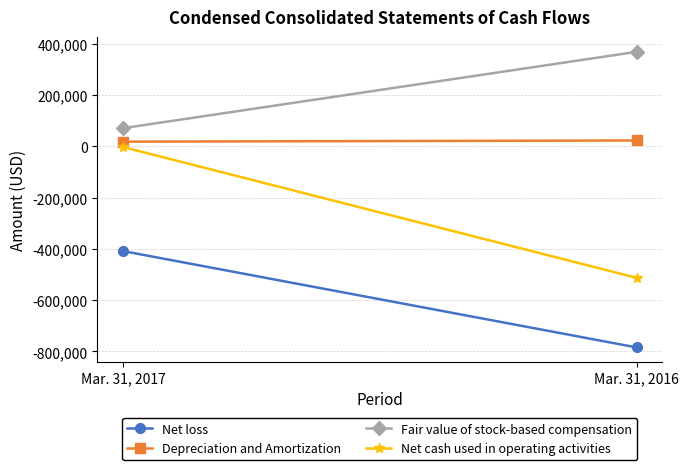

What is the value of the Net cash used in operating activities point at the 2nd from the left?

-512670